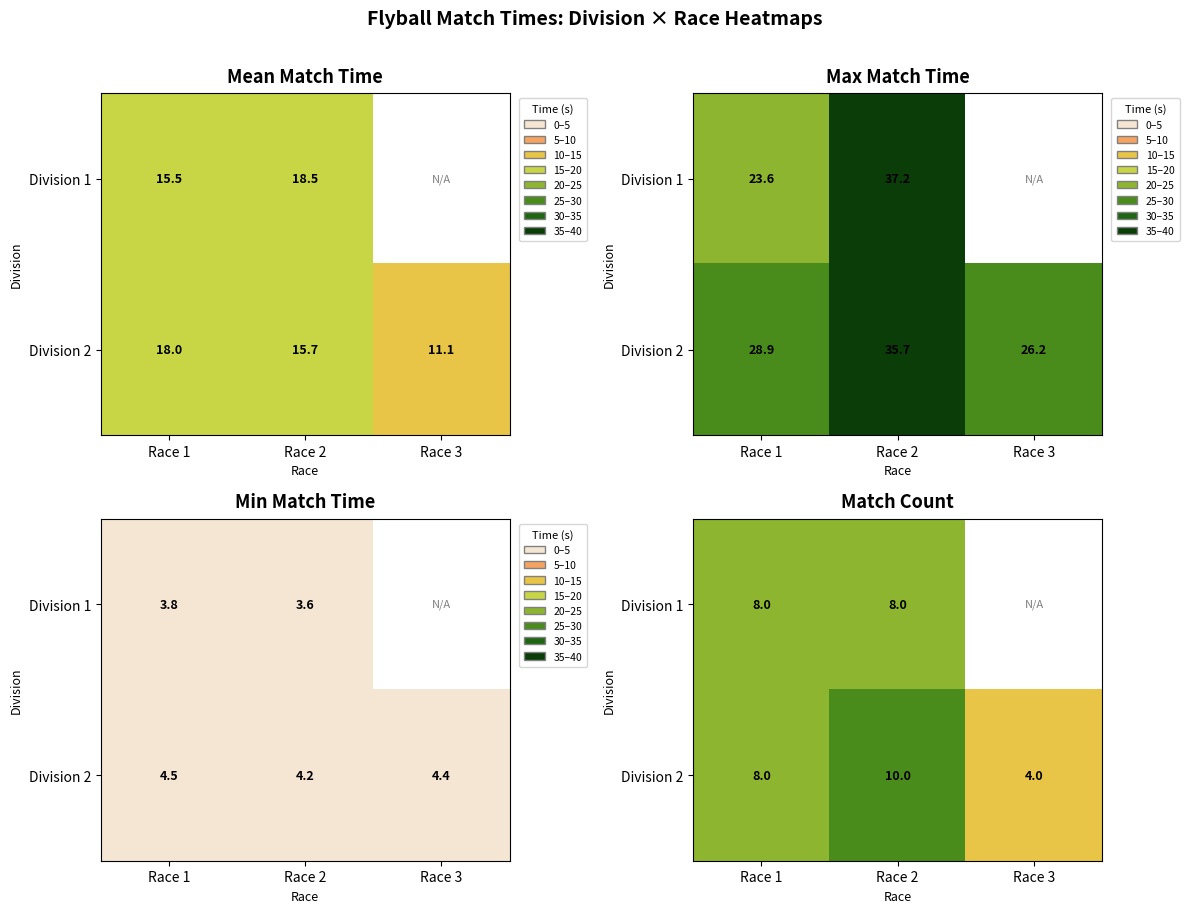

What is the difference between the Division 2 values at Race 2 and Race 1?

2.0